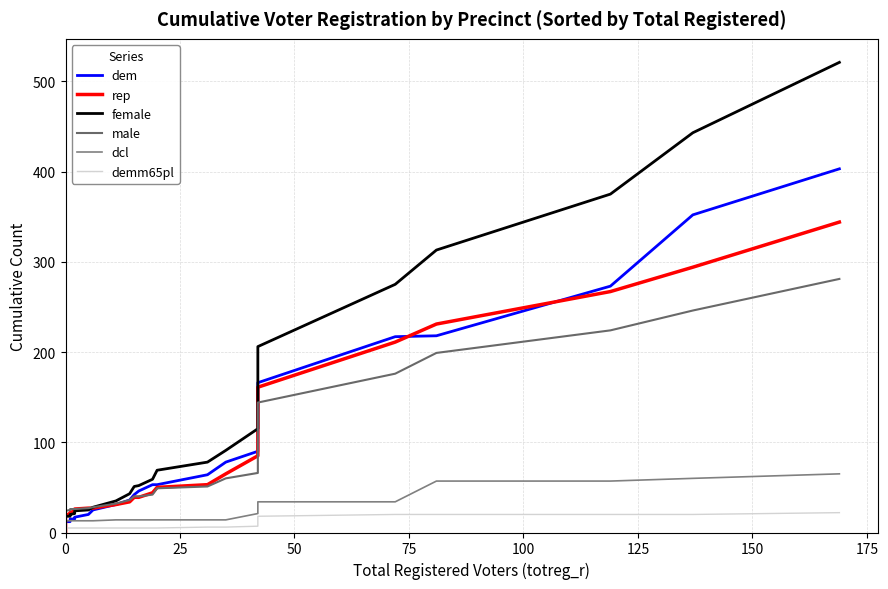

What is the maximum value shown in the chart?

521